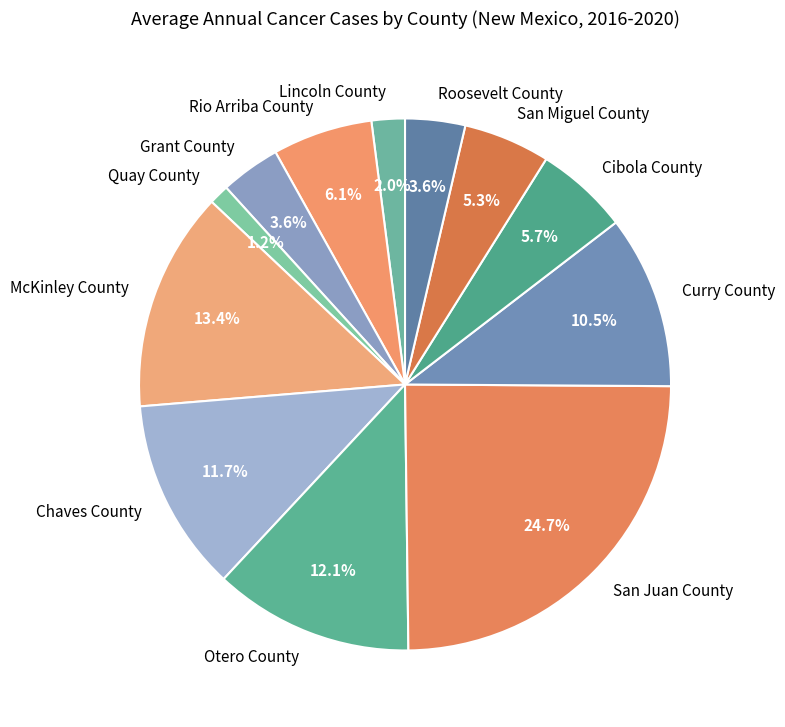

How many slices are in this pie chart?

12